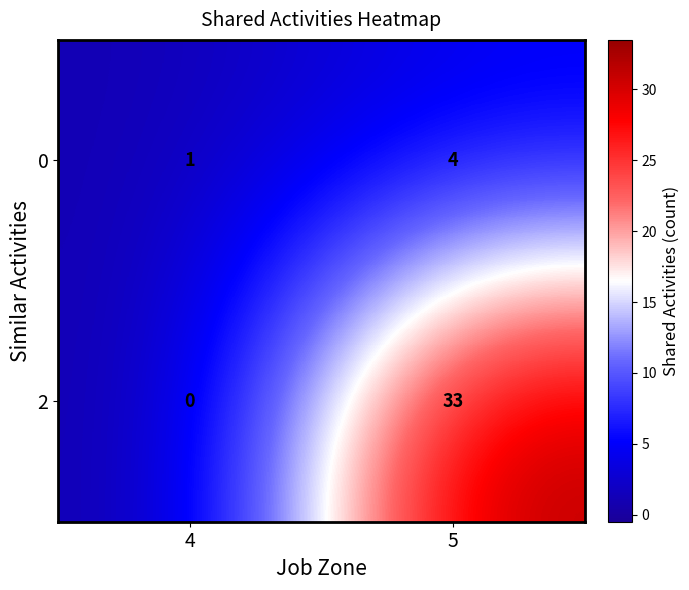

Read the 2 value at 5.

33